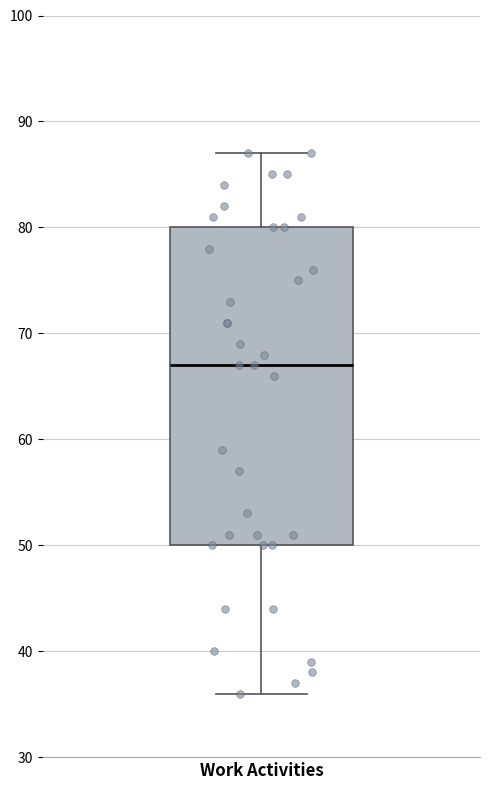

Transcribe this box plot: give where the median line is, the range the box spans, and where the two whiskers end, as read against the y-axis. The values are not printed on the chart, so give them approximately, as read against the axis.

median 67, box 50 to 80, whiskers 36 to 87